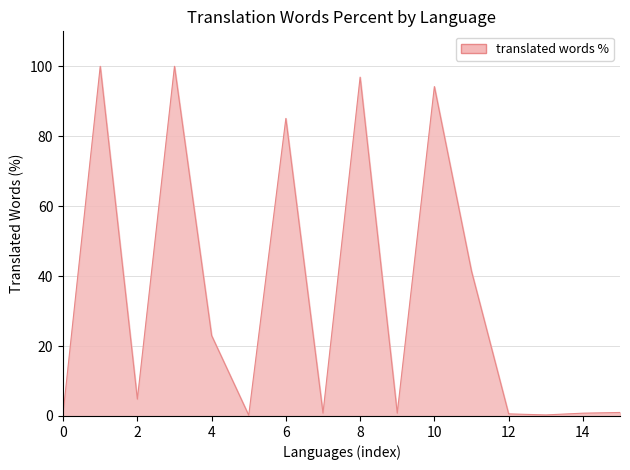

What is the minimum value shown in the chart?

0.2